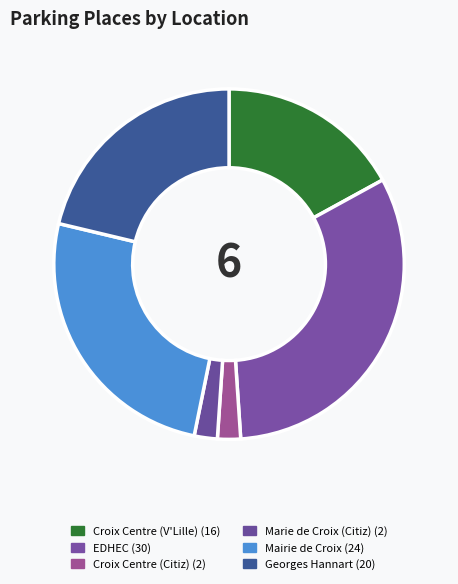

To the nearest percent, what is the difference between the largest and smallest slice percentages?

30%